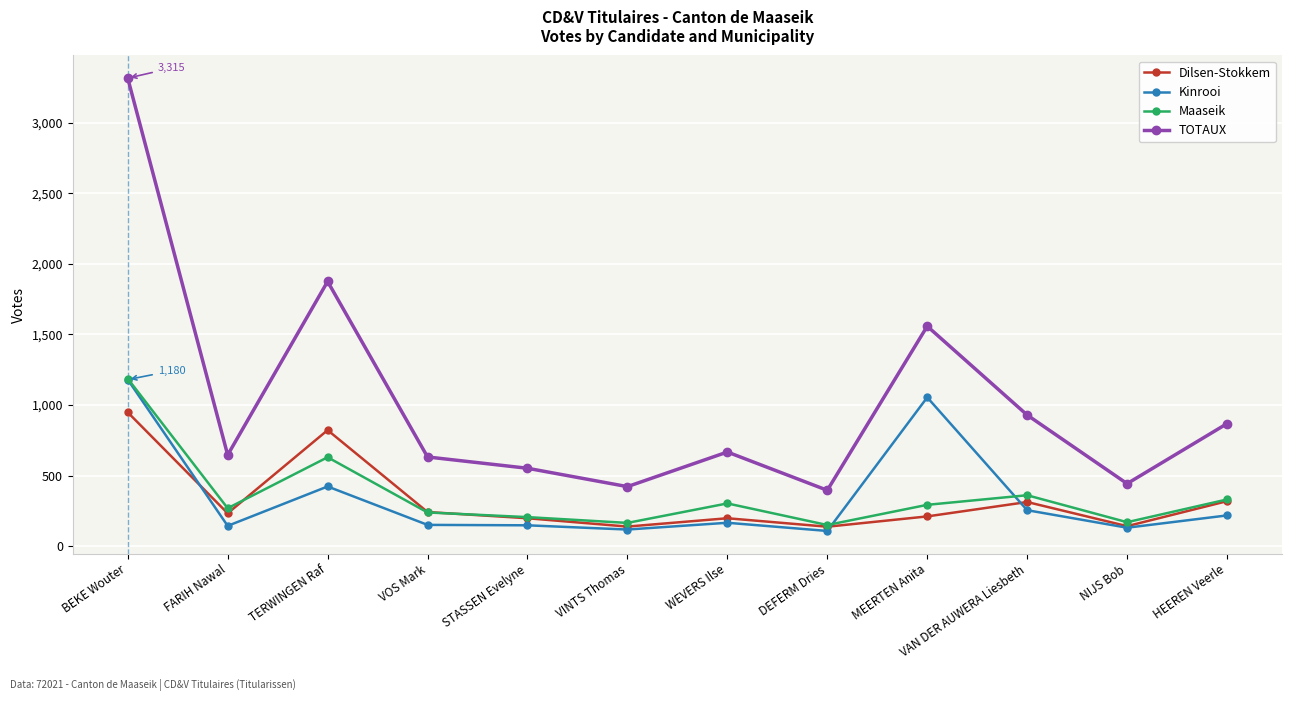

Is the value of Dilsen-Stokkem at MEERTEN Anita greater than the value of Kinrooi at MEERTEN Anita?

No